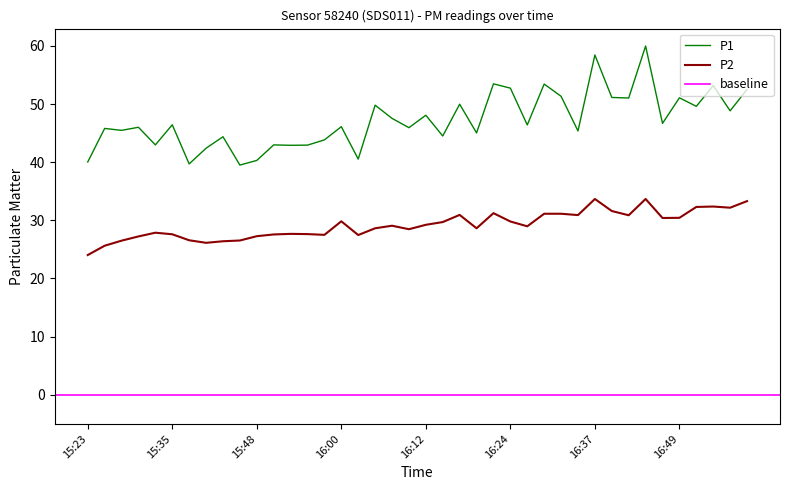

Read the P1 value at 16:52.

49.6